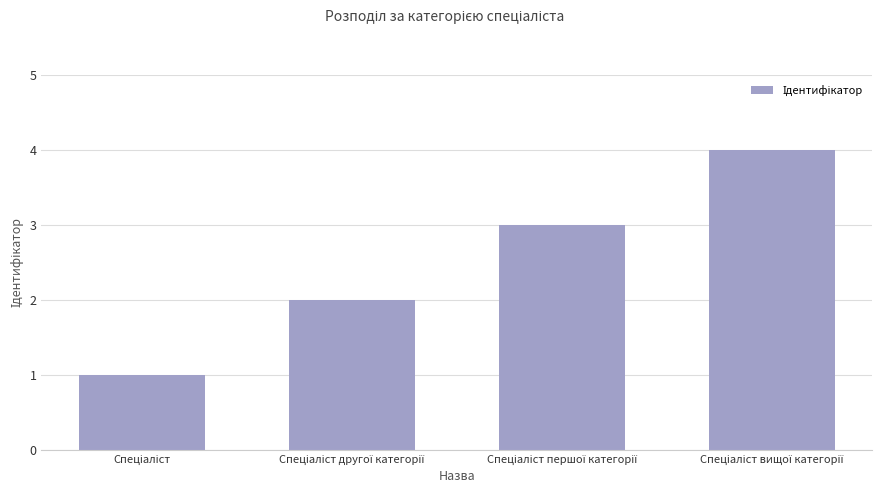

What is the maximum value shown in the chart?

4